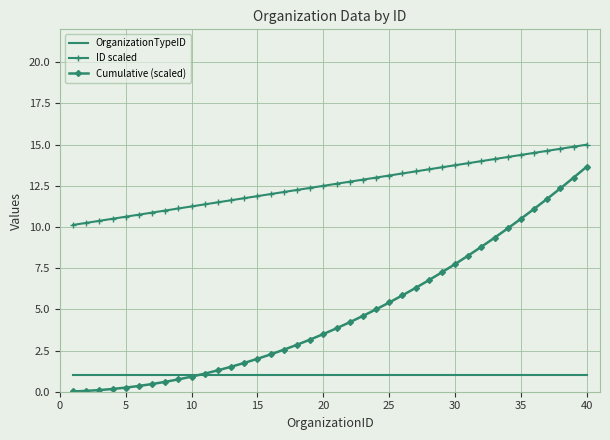

True or false: ID scaled and Cumulative (scaled) intersect in this chart.

False